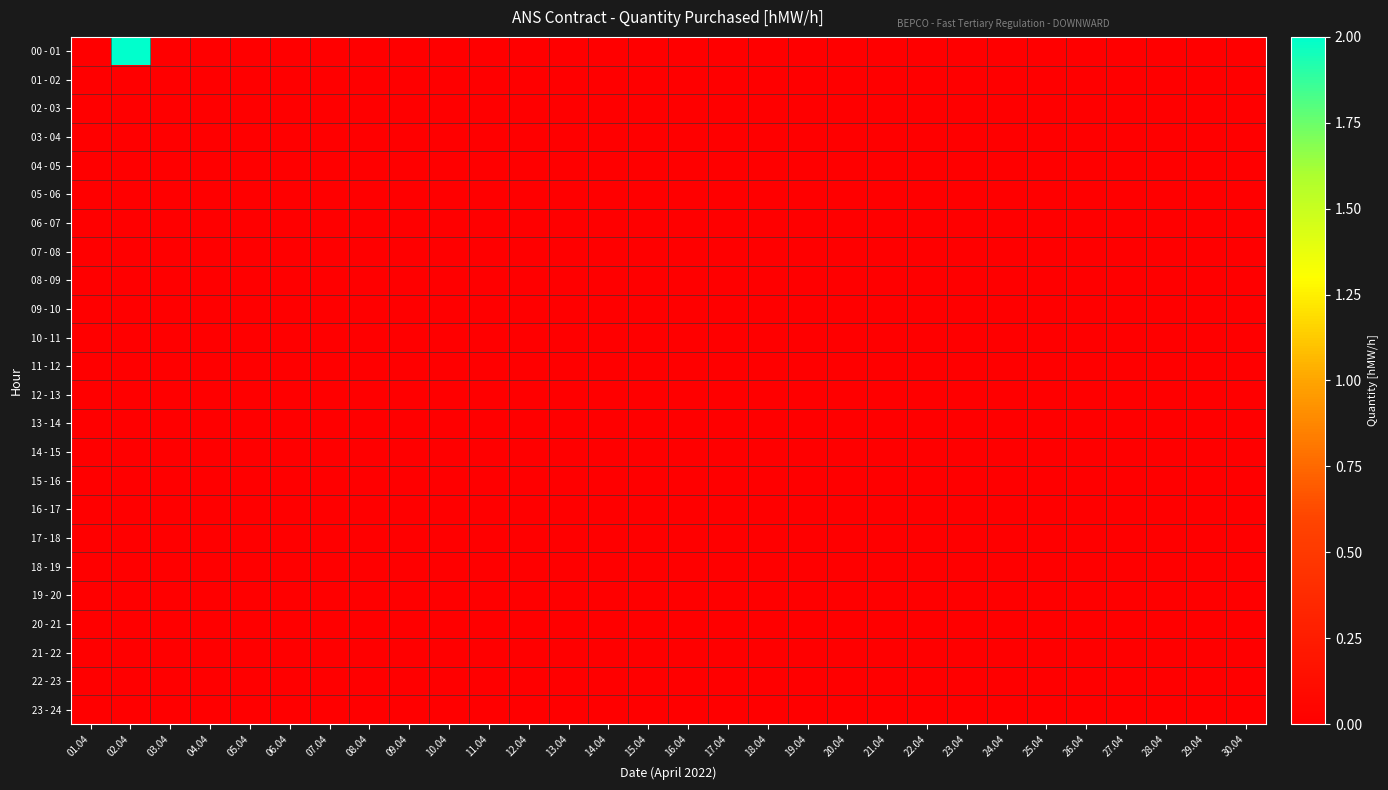

What is the greatest value displayed?

2